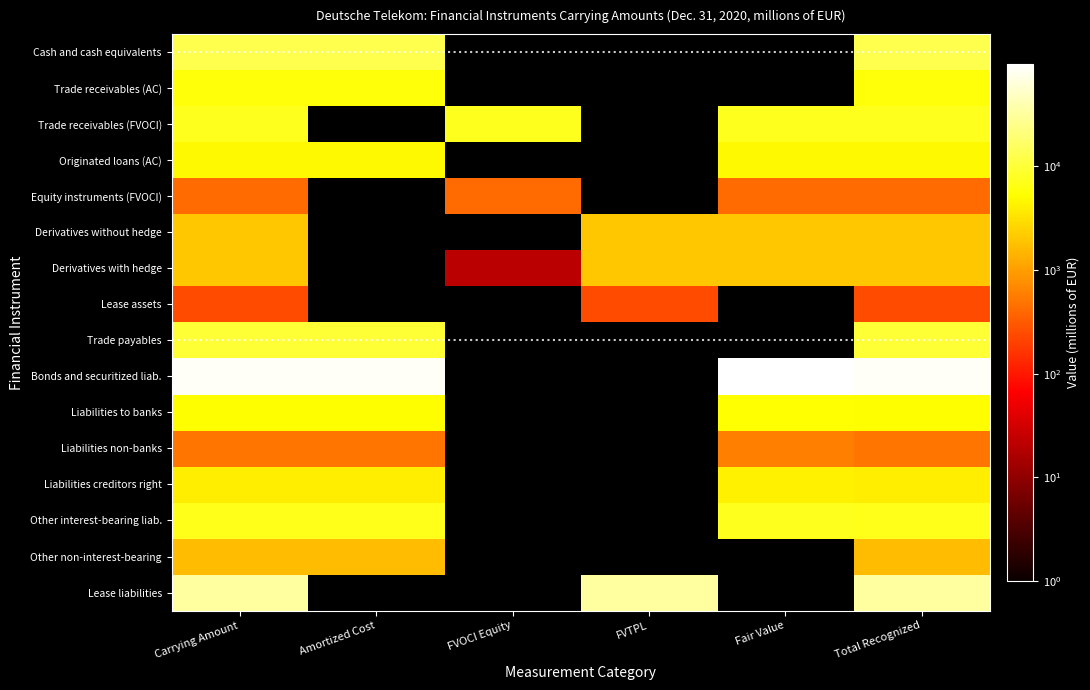

The Originated loans (AC) series shows 2662.3 at Carrying Amount. True or false?

False